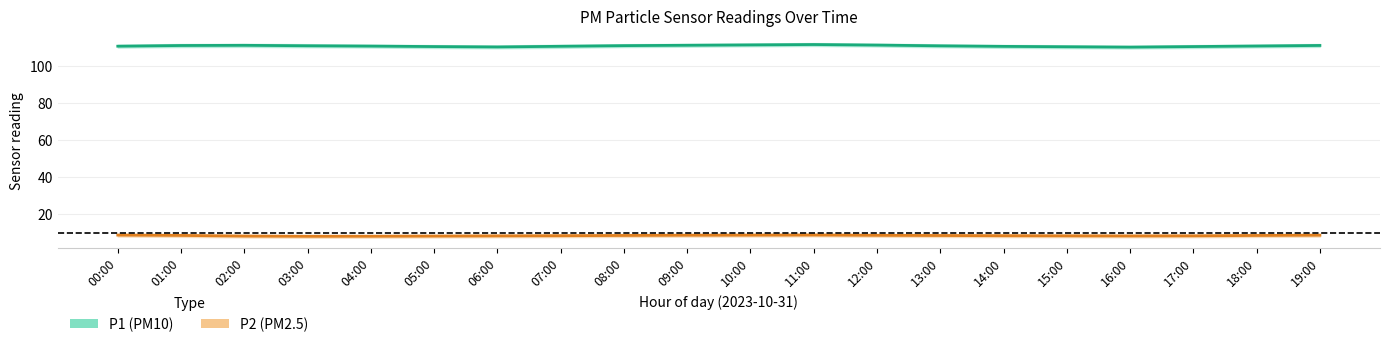

How many interior local valleys does the P2 (PM2.5) series have?

2